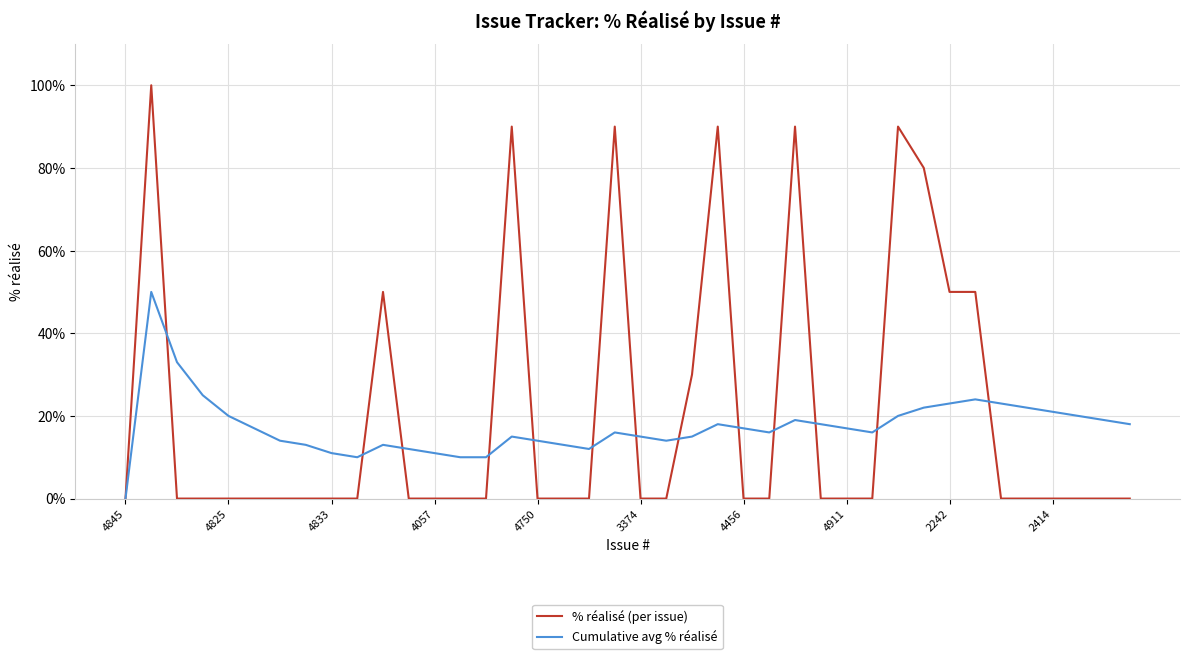

List the series in order of their peak value, highest first.

% réalisé (per issue), Cumulative avg % réalisé